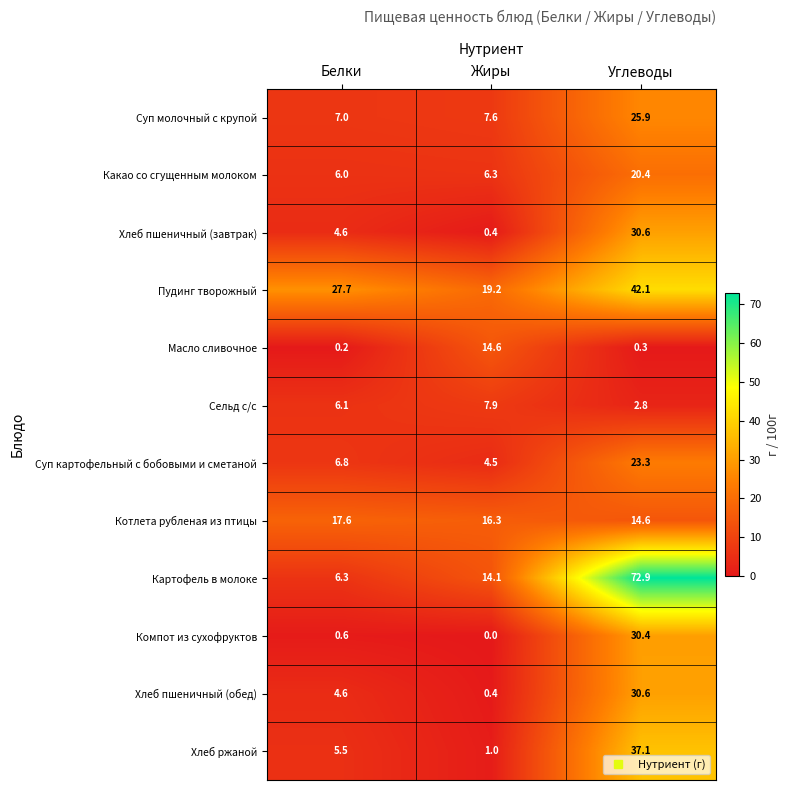

At which category is the sum across all series the highest?

Углеводы